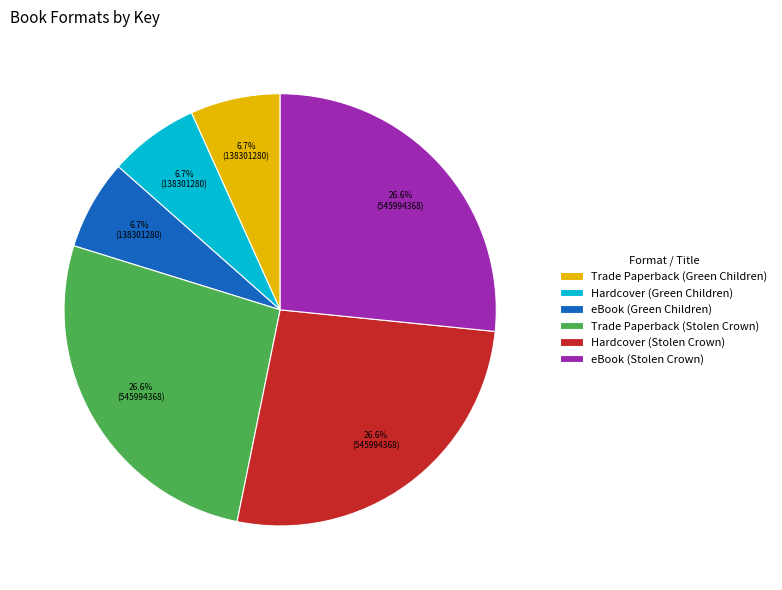

Count the number of slices in the pie.

6